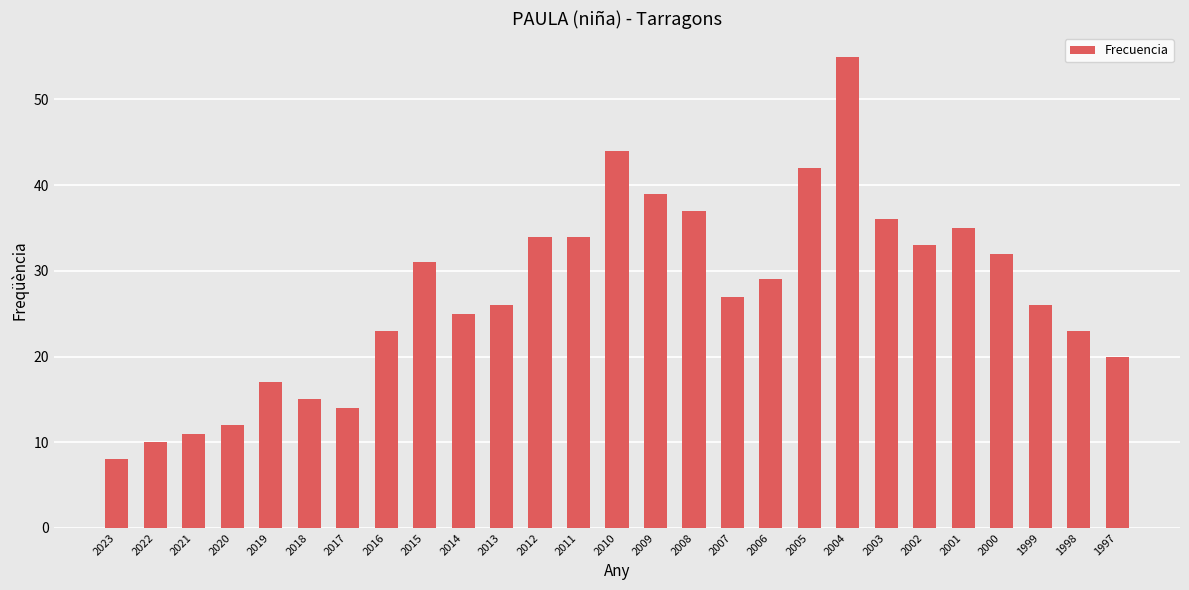

What is the difference between the maximum and minimum values?

47